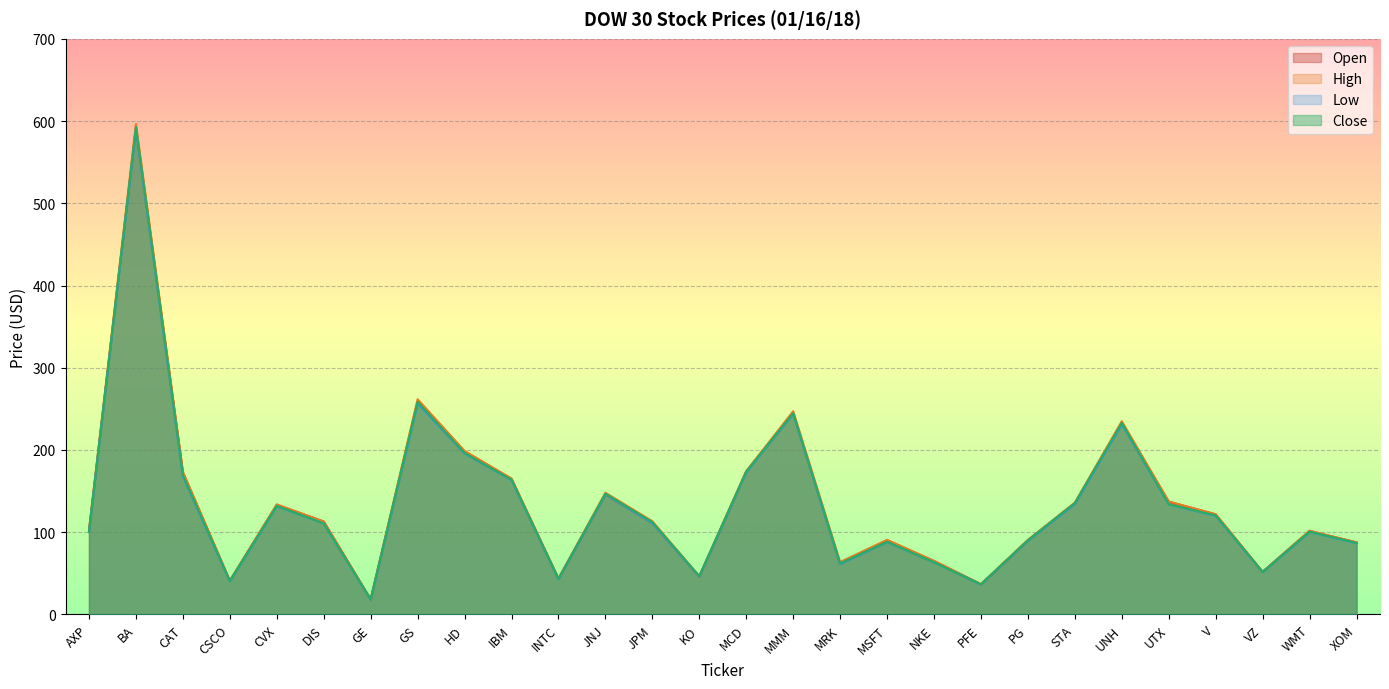

True or false: Low and High cross at least once.

False